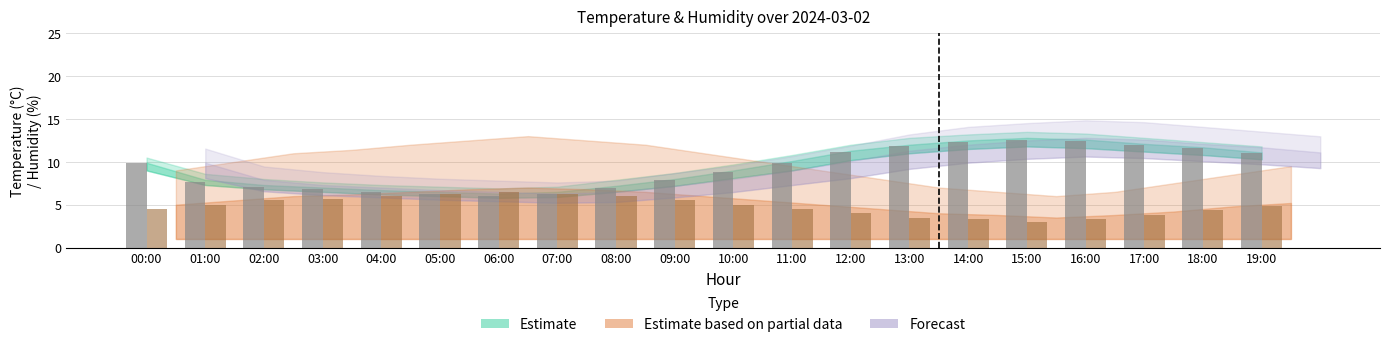

What is the maximum value shown in the chart?

12.6